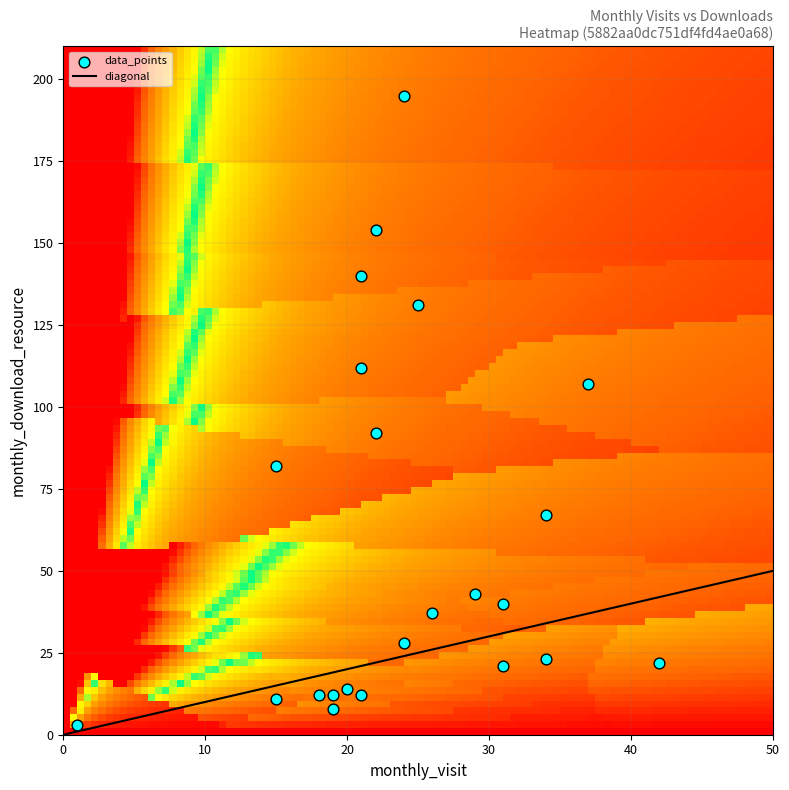

The chart shows a value of 37 at monthly_download. True or false?

True